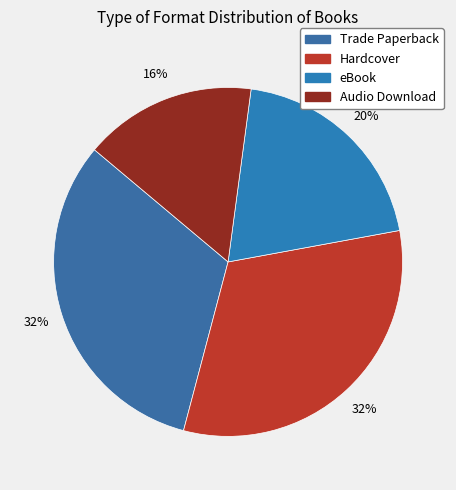

To the nearest percent, what is the average slice percentage?

25%